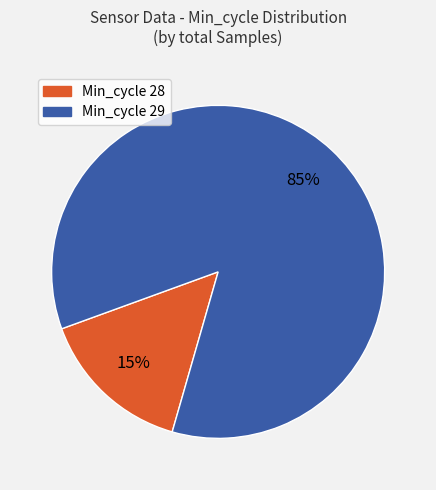

Which has a higher value, Min_cycle 29 or Min_cycle 28?

Min_cycle 29